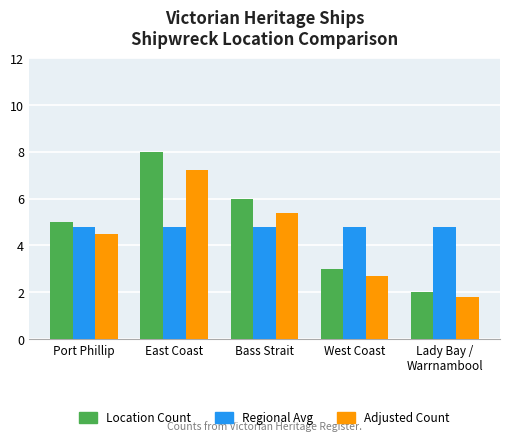

Which series has the widest spread of values?

Location Count